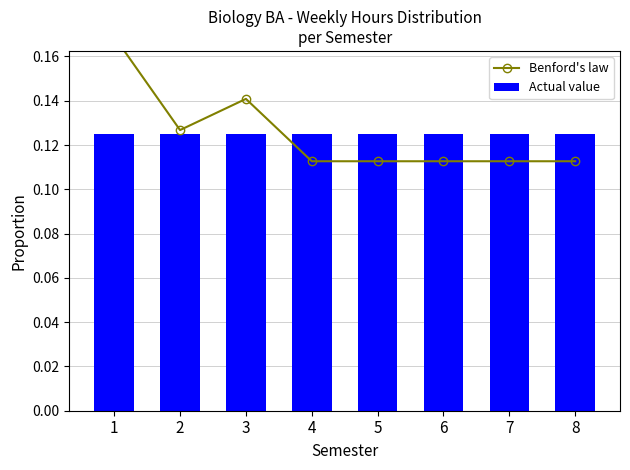

What is the average value of the Benford's law series?

0.1